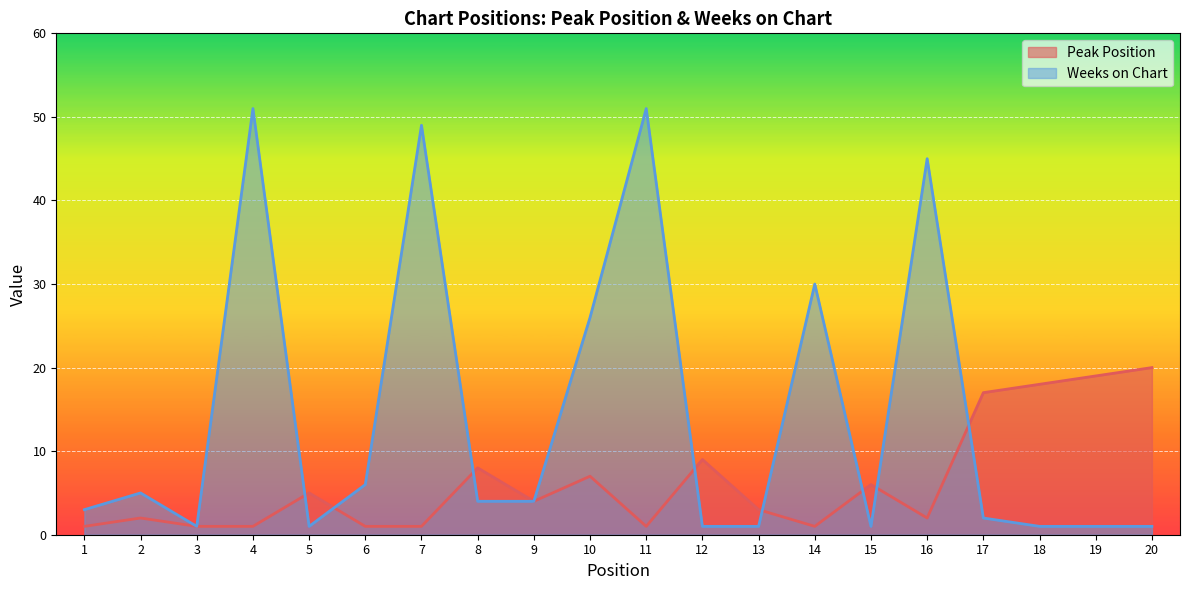

Between which two adjacent categories do Weeks on Chart and Peak Position first intersect?

4 and 5